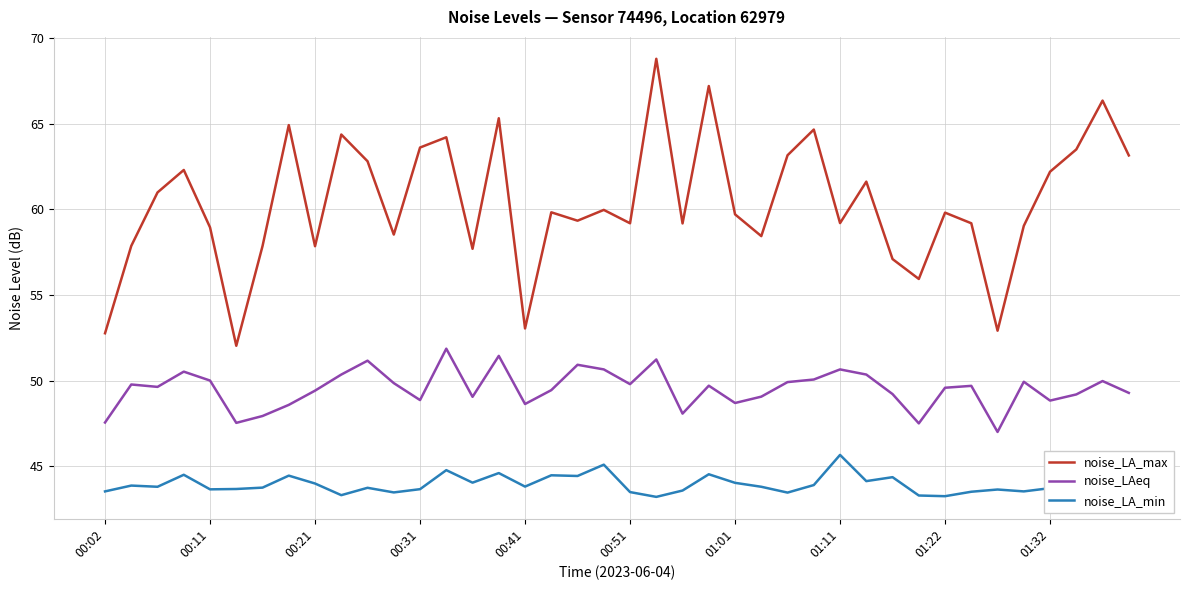

What is the maximum value for noise_LA_max?

68.8